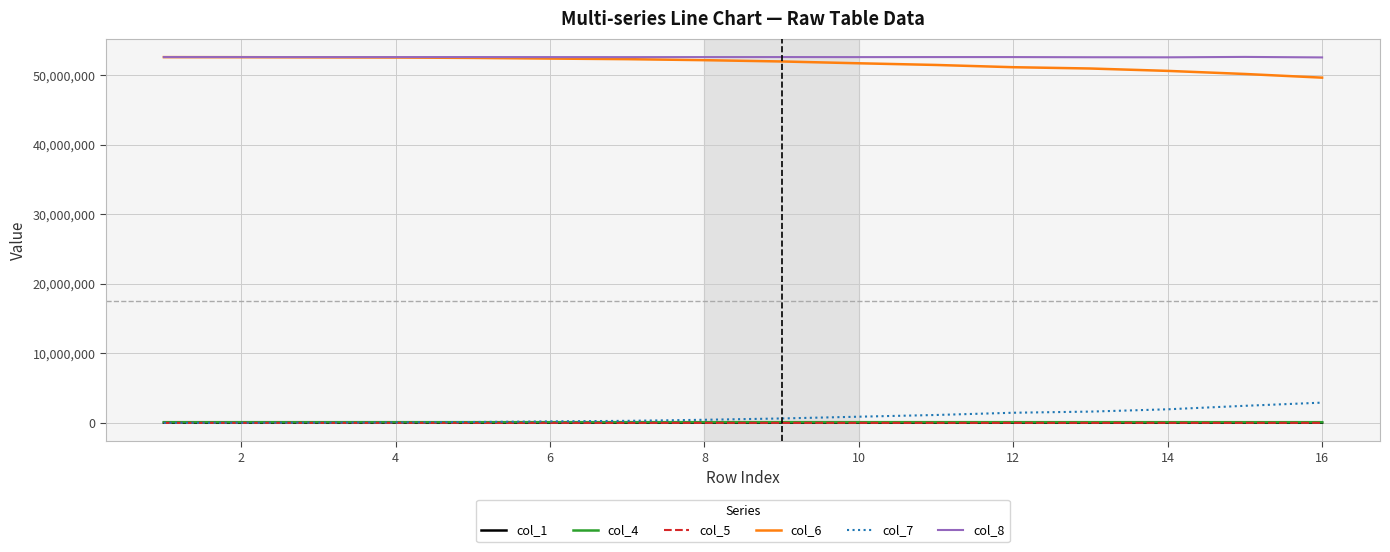

What is the maximum value for col_8?

52595450.0